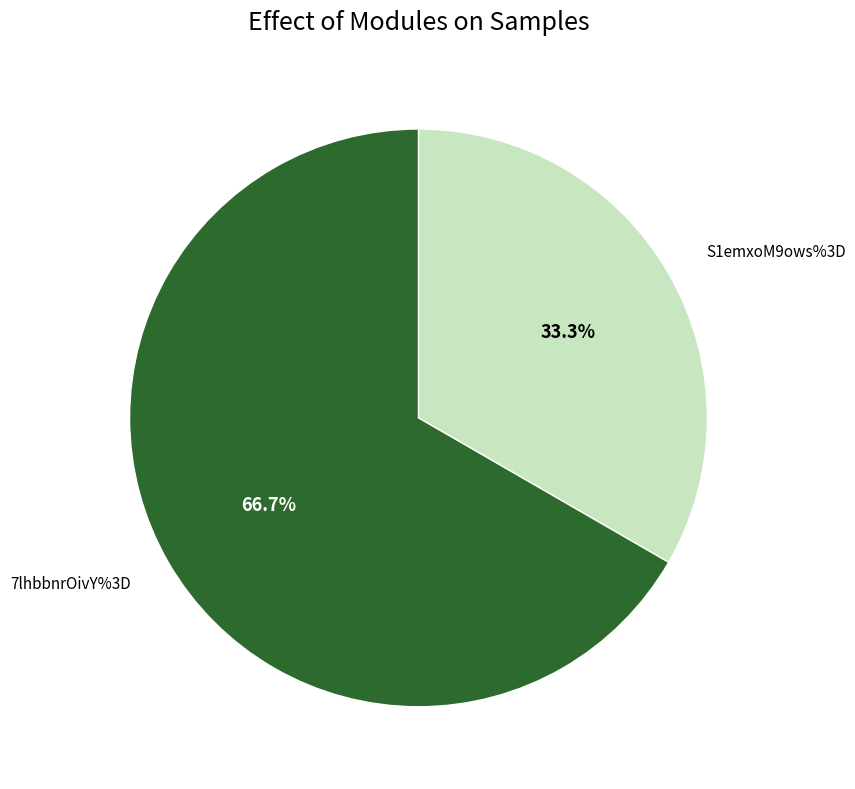

Is there a majority slice in this chart?

Yes